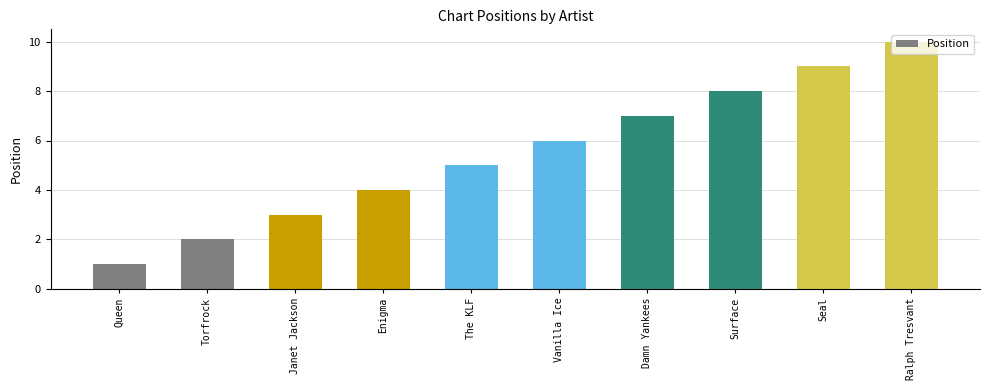

How many data points are less than 6?

5